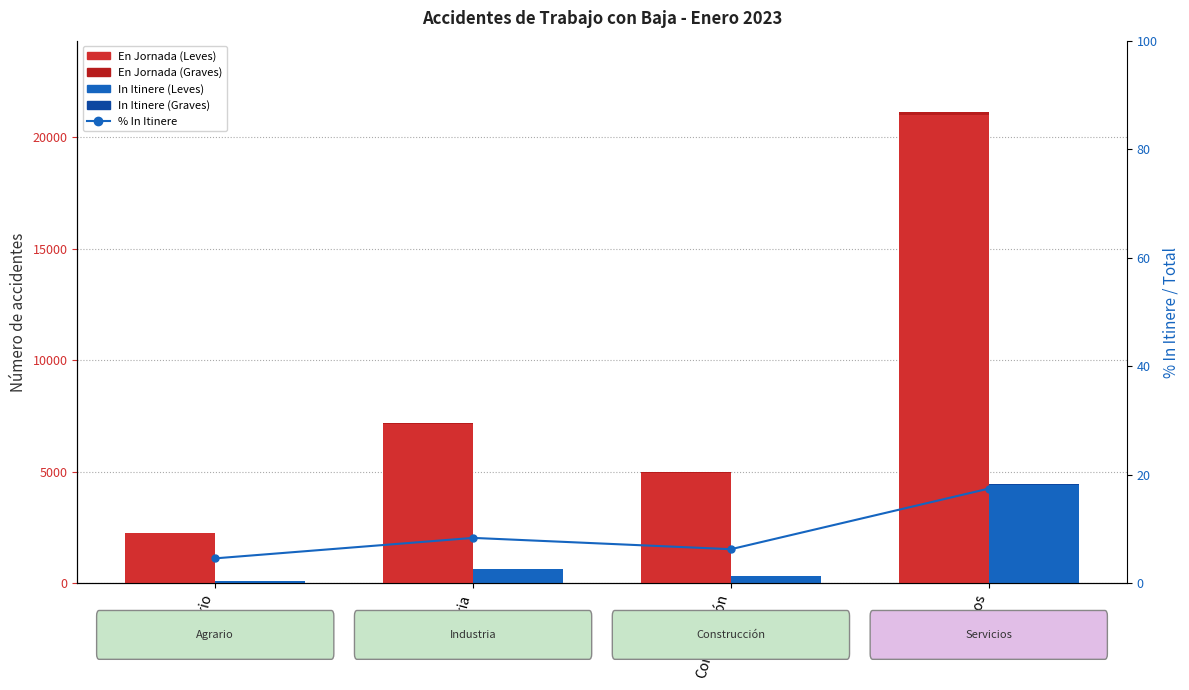

Which category has the lowest value in the % In Itinere series?

Agrario